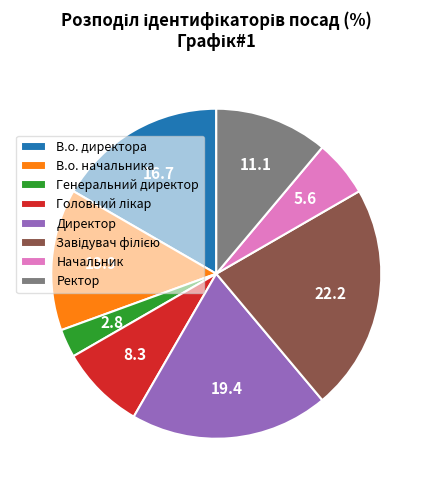

Which slice is the smallest?

Генеральний директор